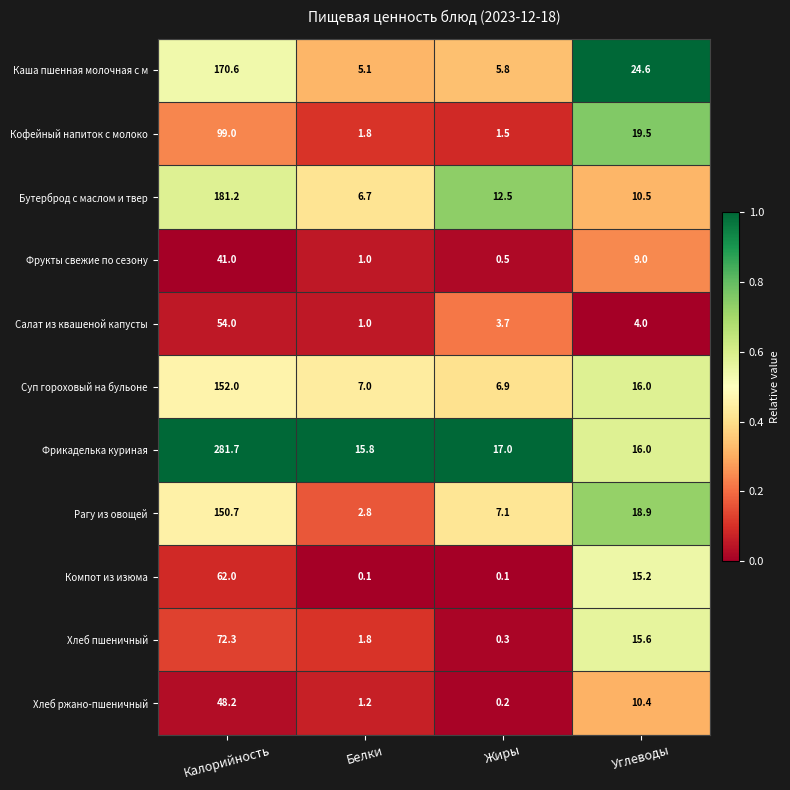

Is it true that Суп гороховый на бульоне equals 152.0 at Калорийность?

True